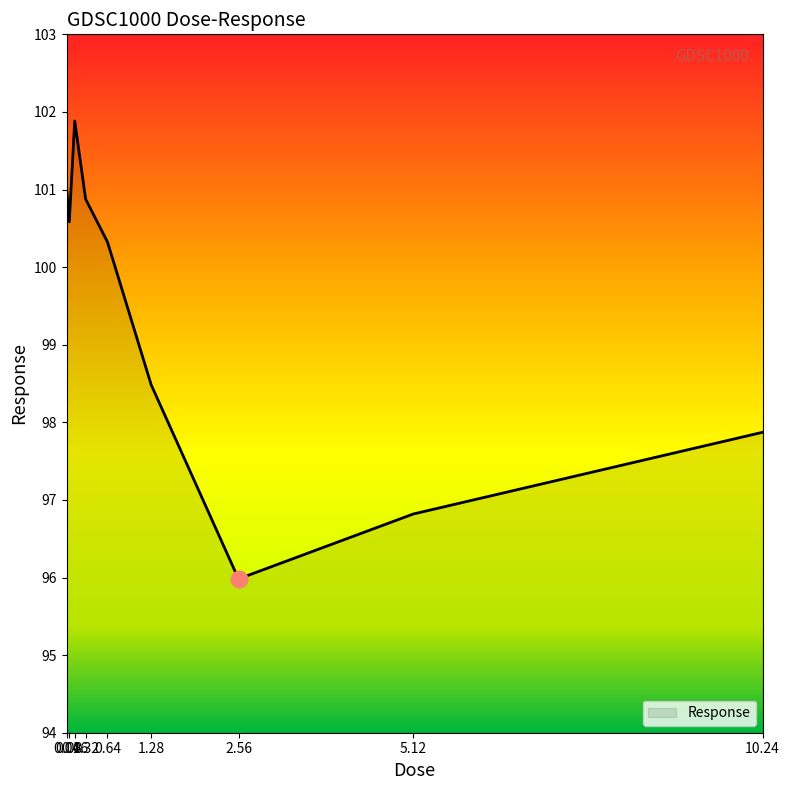

Rank the categories by value from lowest to highest.

2.56, 5.12, 10.24, 1.28, 0.64, 0.08, 0.32, 0.04, 0.16